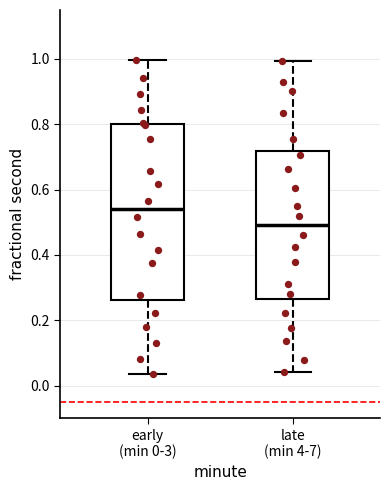

Which box has the lowest median line?

late (min 4-7)